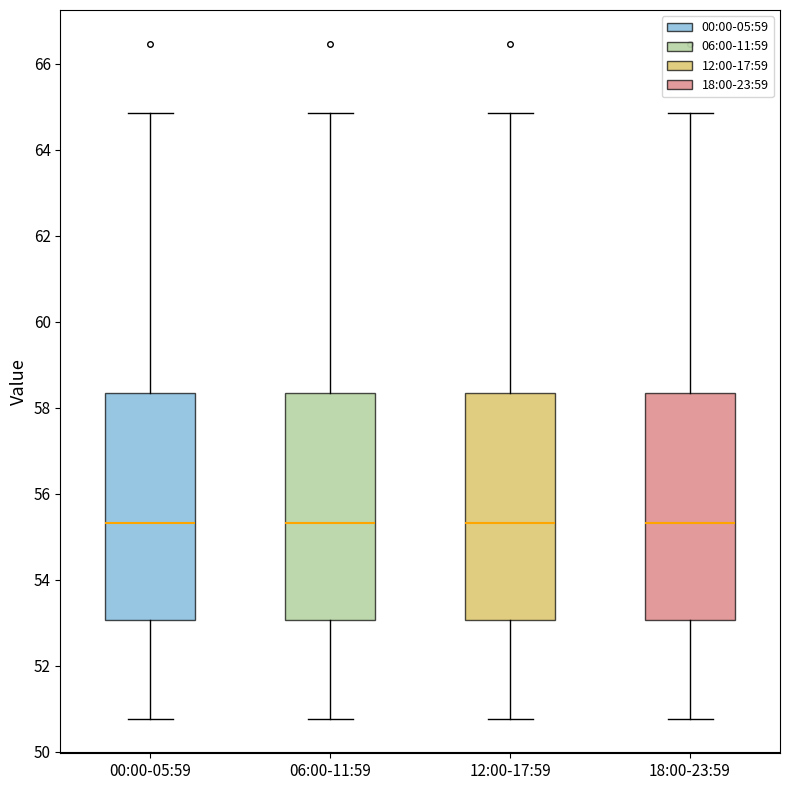

Where is the lower edge of the box for 12:00-17:59 on the y-axis? The values are not printed on the chart, so give them approximately, as read against the axis.

53.0